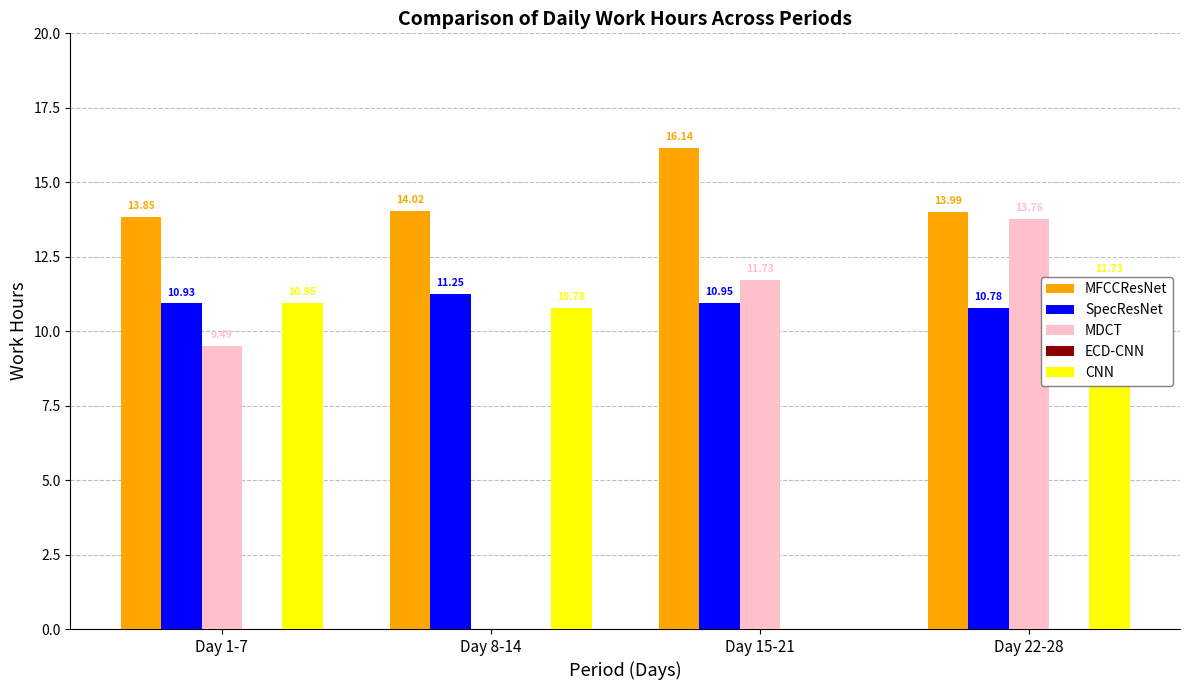

Rank the series at Day 8-14 from lowest to highest value.

MDCT, ECD-CNN, CNN, SpecResNet, MFCCResNet